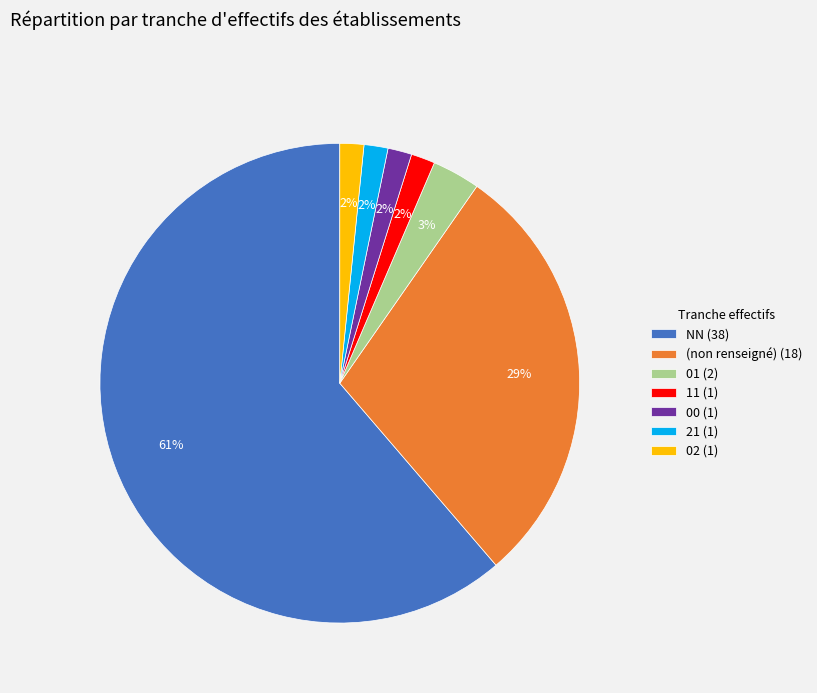

Which slice is the largest?

NN (38)